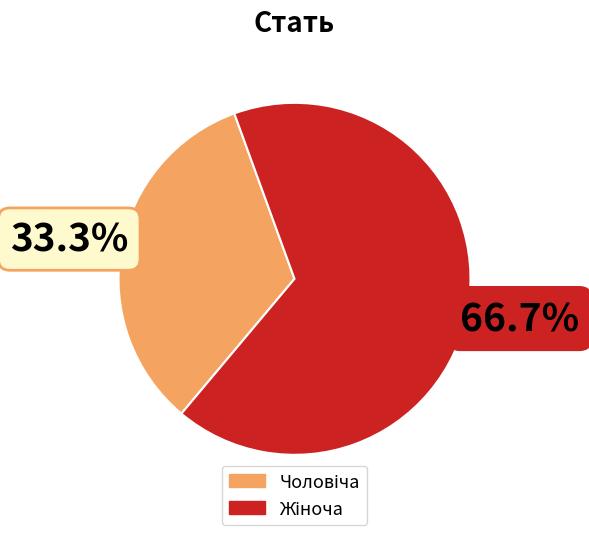

Is there a majority slice in this chart?

Yes